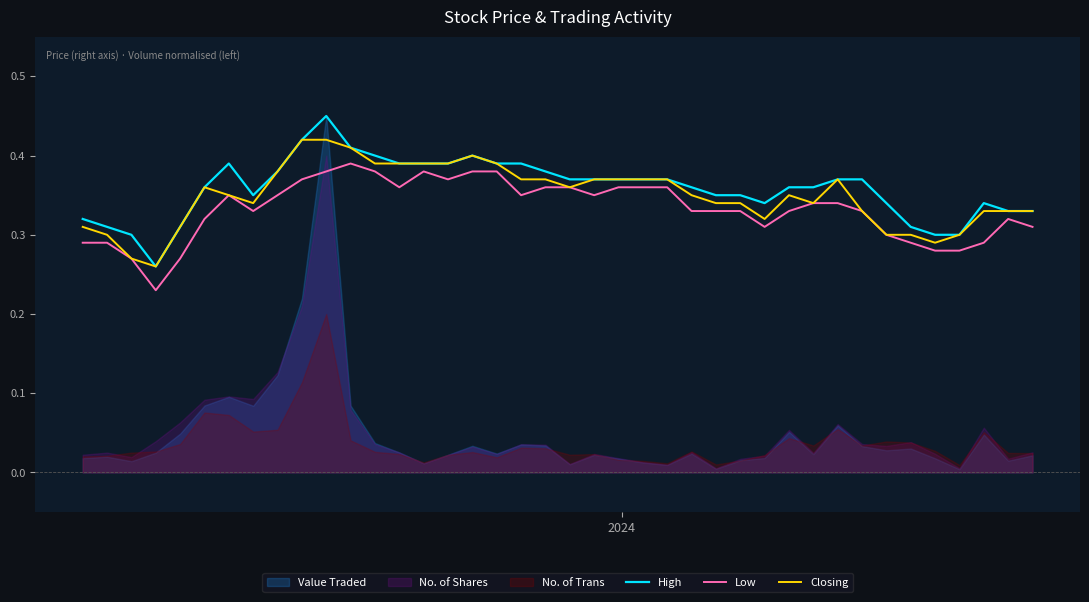

How many interior local peaks does the Low series have?

4